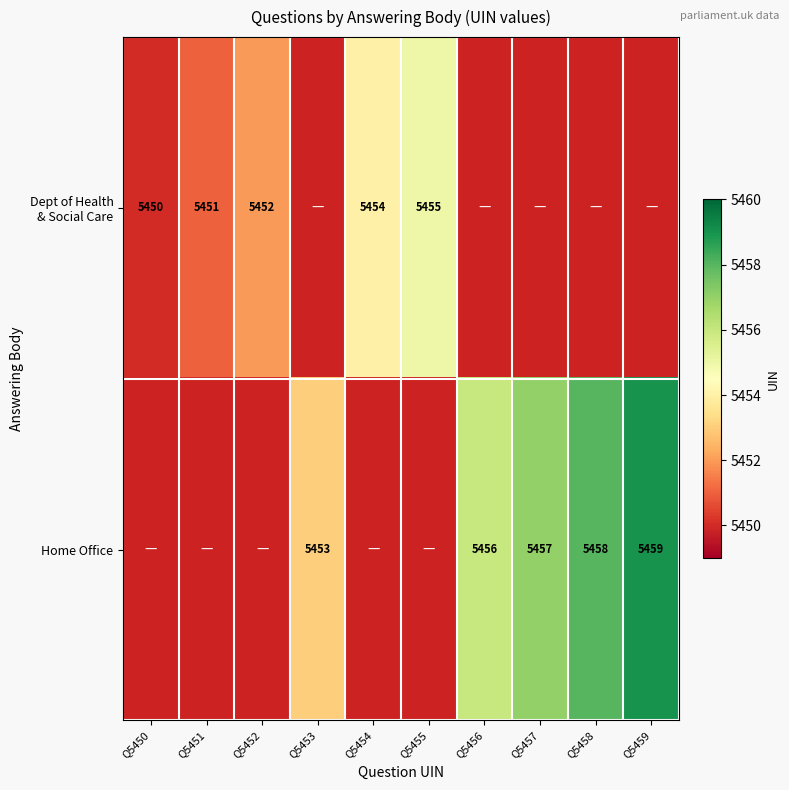

Which label corresponds to the smallest value in the chart?

Q5450